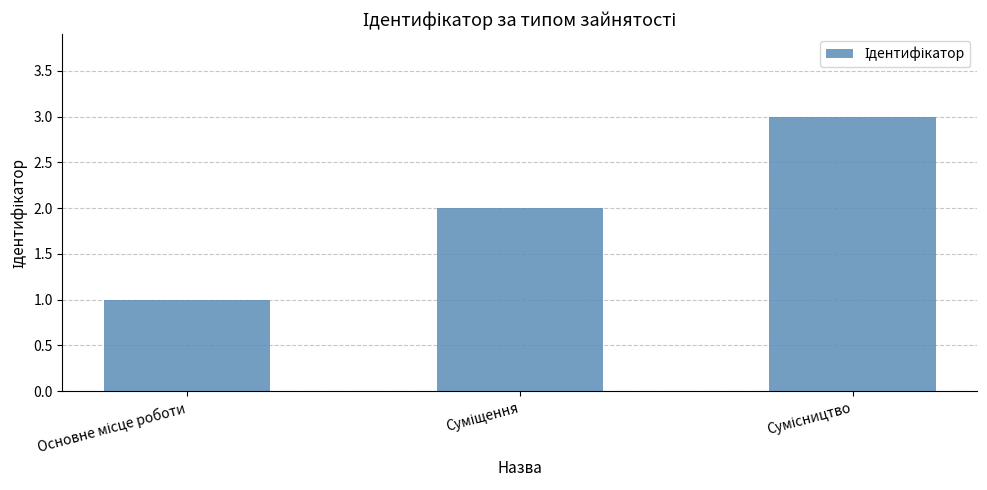

What is the sum of all values?

6